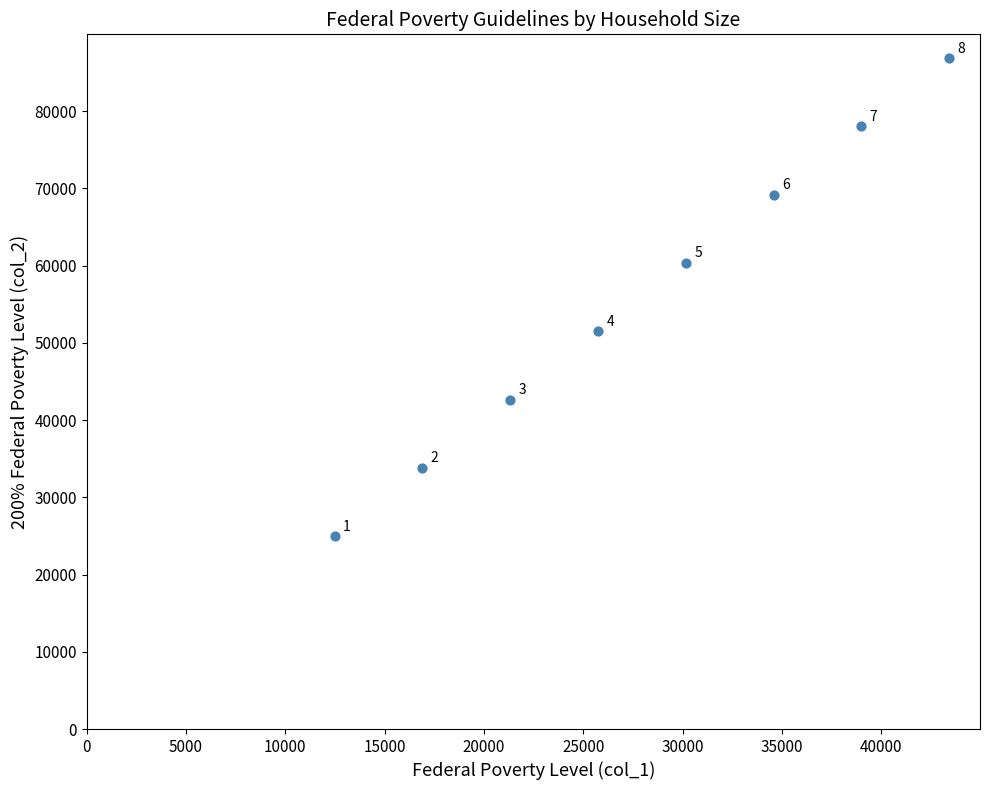

What is the range of X values (max minus min)?

30940